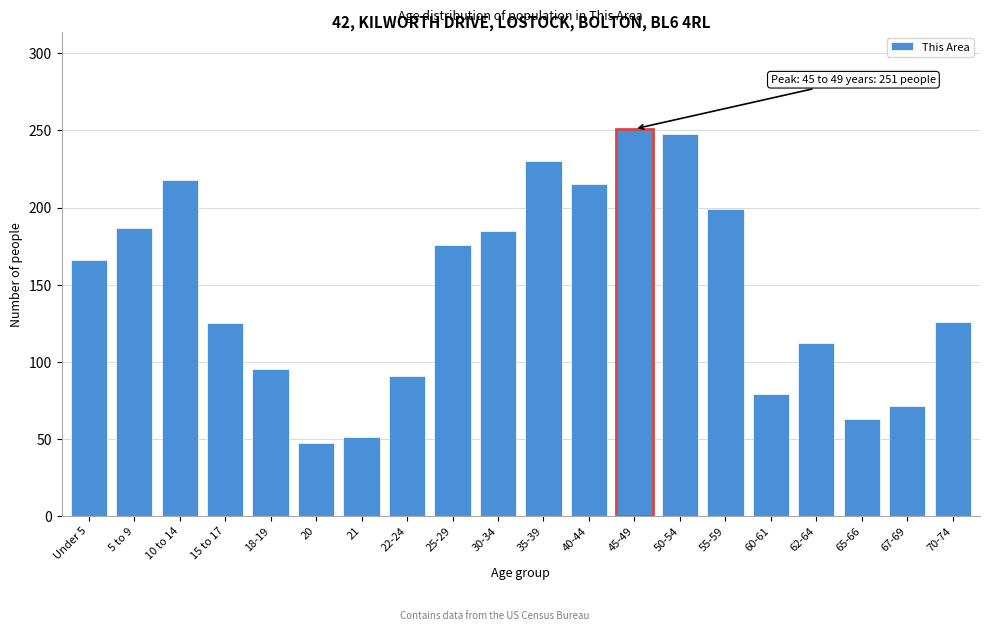

What is the label of the 18th bar from the right?

10 to 14